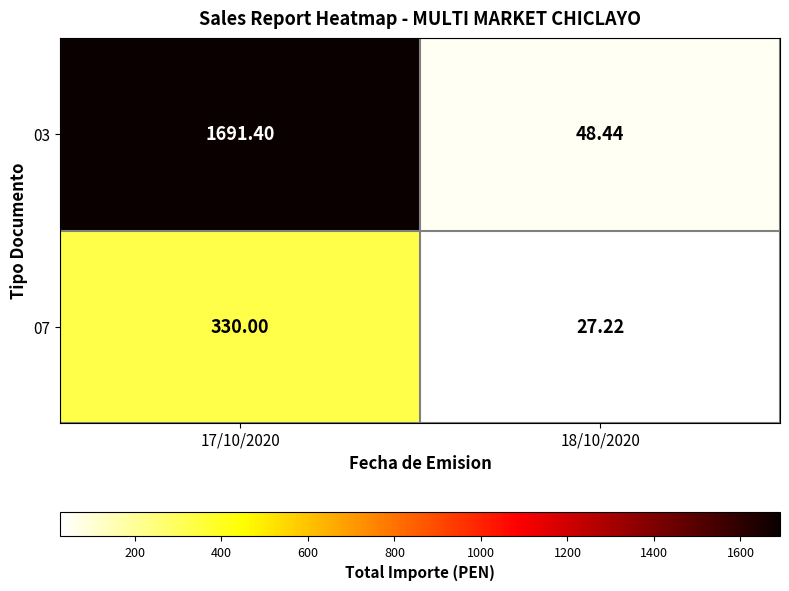

Reading left to right, what are all the values shown in this chart?

03: 17/10/2020=1691.4	18/10/2020=48.4
07: 17/10/2020=330.0	18/10/2020=27.2